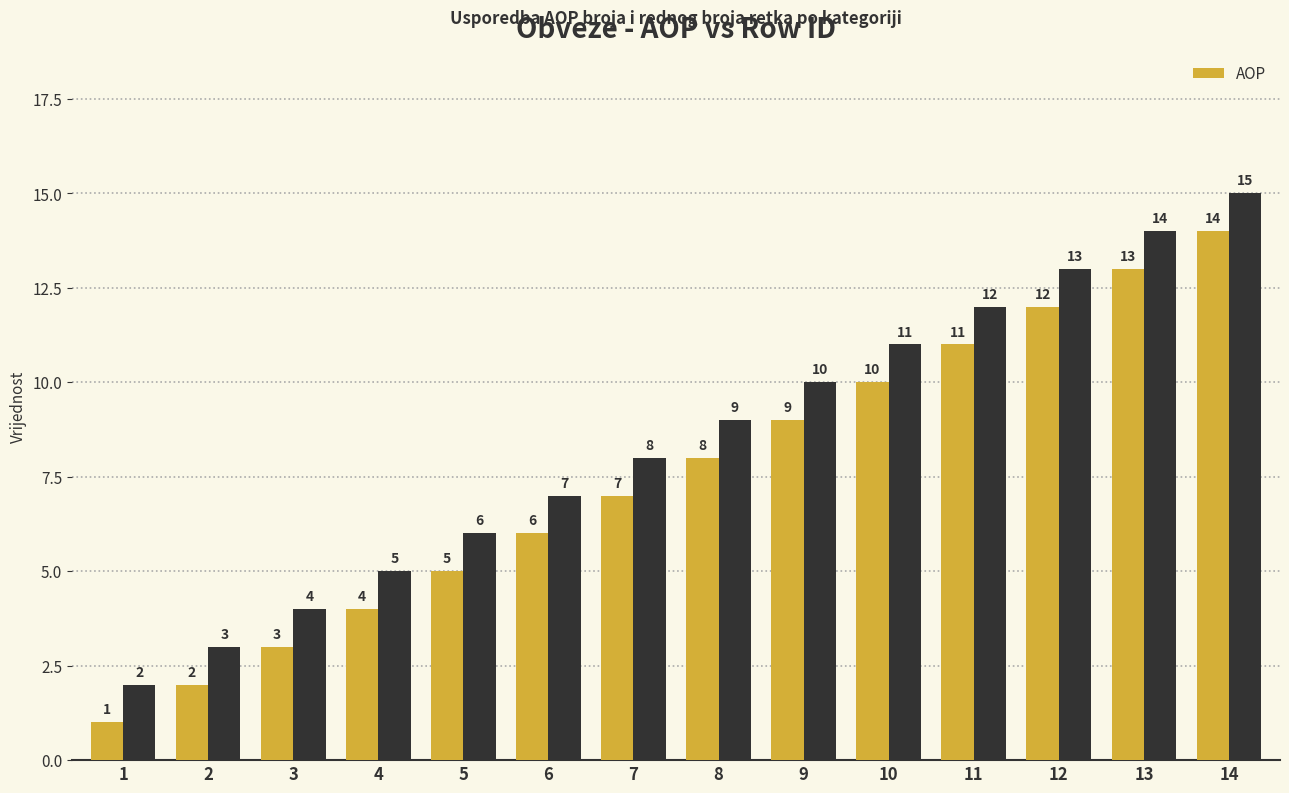

Read the value at 12.

12